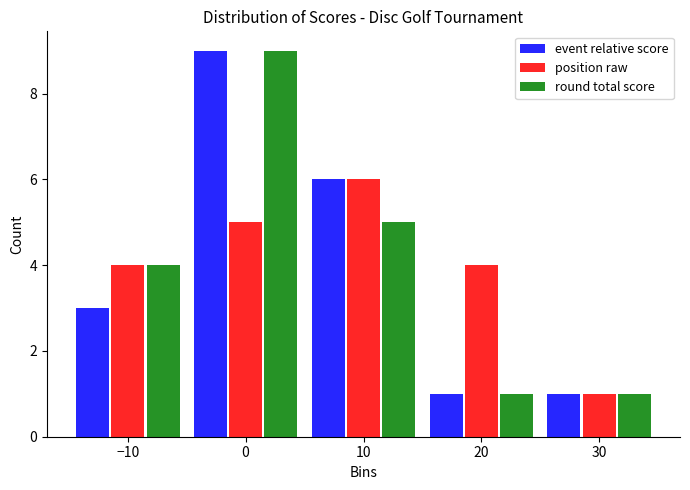

In the round total score series, which range on the x-axis has the tallest bar?

-5 to 5